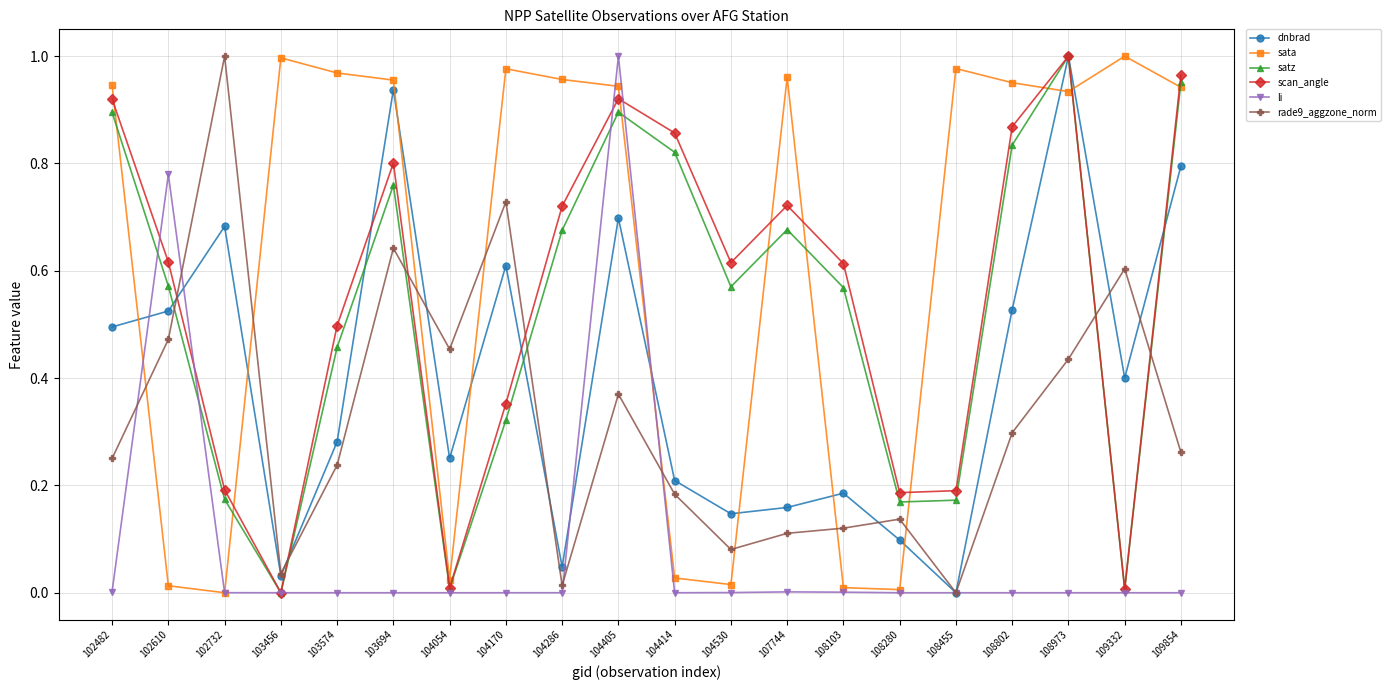

Which series changed the most between 108280 and 109332?

sata